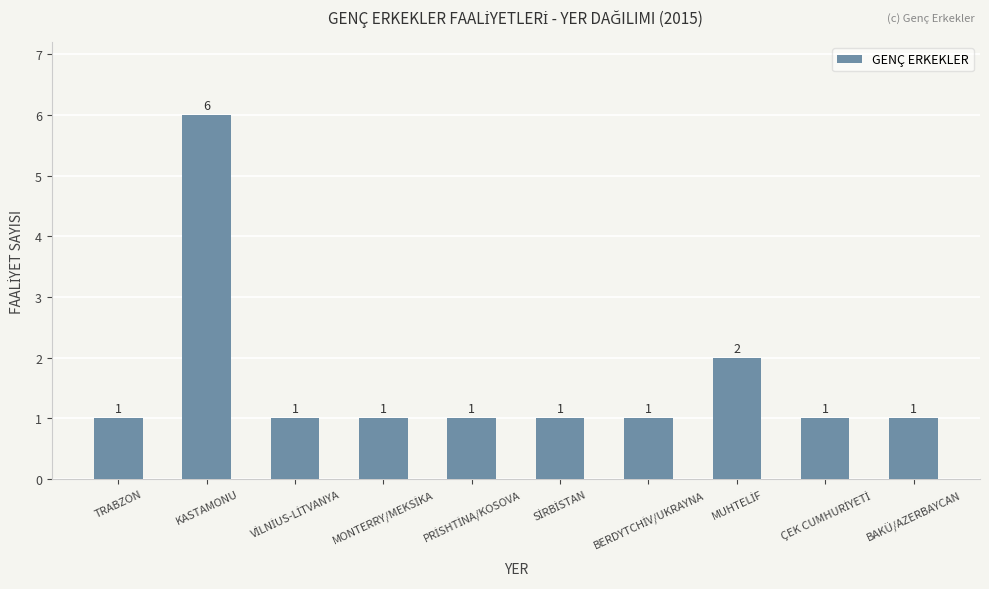

Which label corresponds to the largest value in the chart?

KASTAMONU